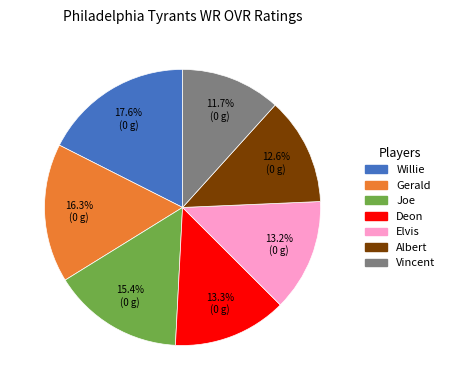

Which has a higher value, Joe or Vincent?

Joe